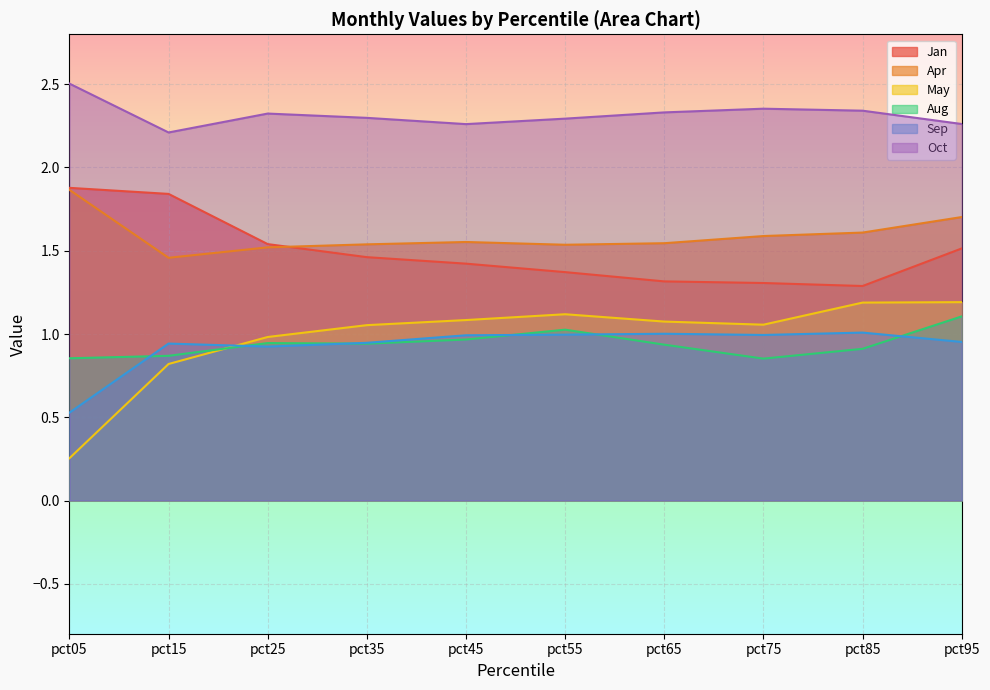

Count the Jan values in the range 1 to 2.

10